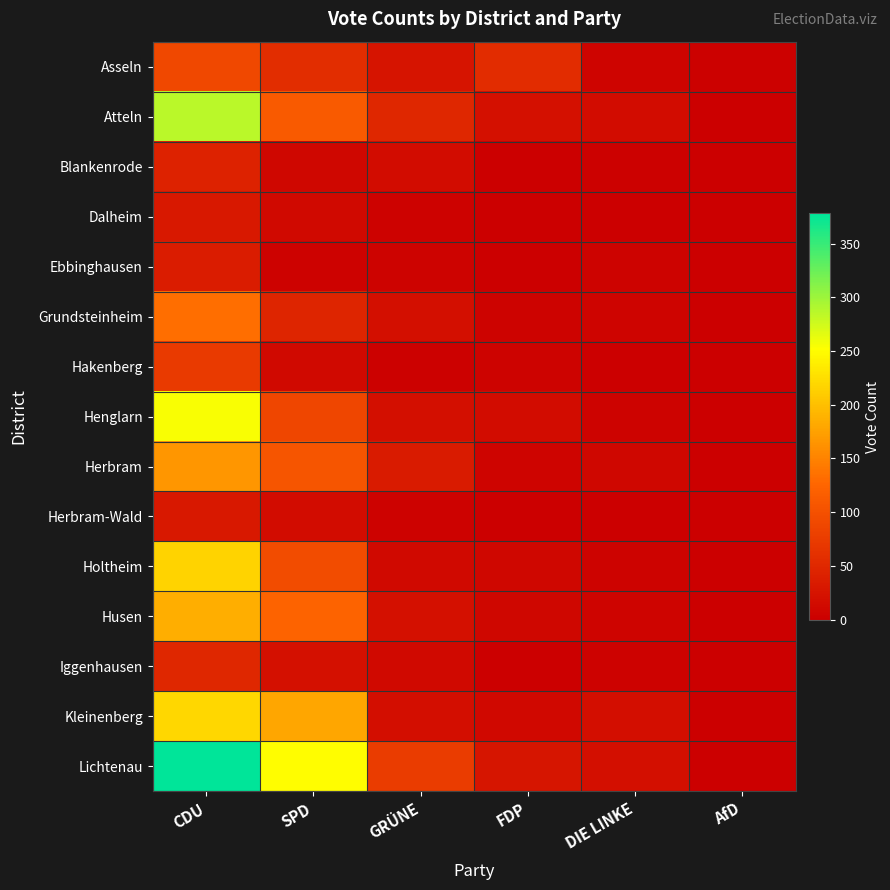

Reading left to right, list all the values displayed in this chart.

Asseln: CDU=90	SPD=57	GRÜNE=26	FDP=56	DIE LINKE=7	AfD=2
Atteln: CDU=286	SPD=112	GRÜNE=49	FDP=22	DIE LINKE=15	AfD=1
Blankenrode: CDU=43	SPD=10	GRÜNE=15	FDP=0	DIE LINKE=2	AfD=0
Dalheim: CDU=30	SPD=13	GRÜNE=4	FDP=1	DIE LINKE=0	AfD=0
Ebbinghausen: CDU=36	SPD=4	GRÜNE=5	FDP=0	DIE LINKE=5	AfD=0
Grundsteinheim: CDU=134	SPD=46	GRÜNE=20	FDP=5	DIE LINKE=6	AfD=0
Hakenberg: CDU=73	SPD=12	GRÜNE=2	FDP=5	DIE LINKE=0	AfD=0
Henglarn: CDU=254	SPD=88	GRÜNE=20	FDP=15	DIE LINKE=5	AfD=0
Herbram: CDU=166	SPD=106	GRÜNE=34	FDP=6	DIE LINKE=10	AfD=0
Herbram-Wald: CDU=30	SPD=15	GRÜNE=3	FDP=1	DIE LINKE=1	AfD=0
Holtheim: CDU=217	SPD=95	GRÜNE=13	FDP=10	DIE LINKE=5	AfD=0
Husen: CDU=186	SPD=124	GRÜNE=22	FDP=10	DIE LINKE=6	AfD=0
Iggenhausen: CDU=50	SPD=21	GRÜNE=12	FDP=1	DIE LINKE=3	AfD=0
Kleinenberg: CDU=219	SPD=180	GRÜNE=19	FDP=11	DIE LINKE=19	AfD=0
Lichtenau: CDU=378	SPD=250	GRÜNE=74	FDP=28	DIE LINKE=20	AfD=0